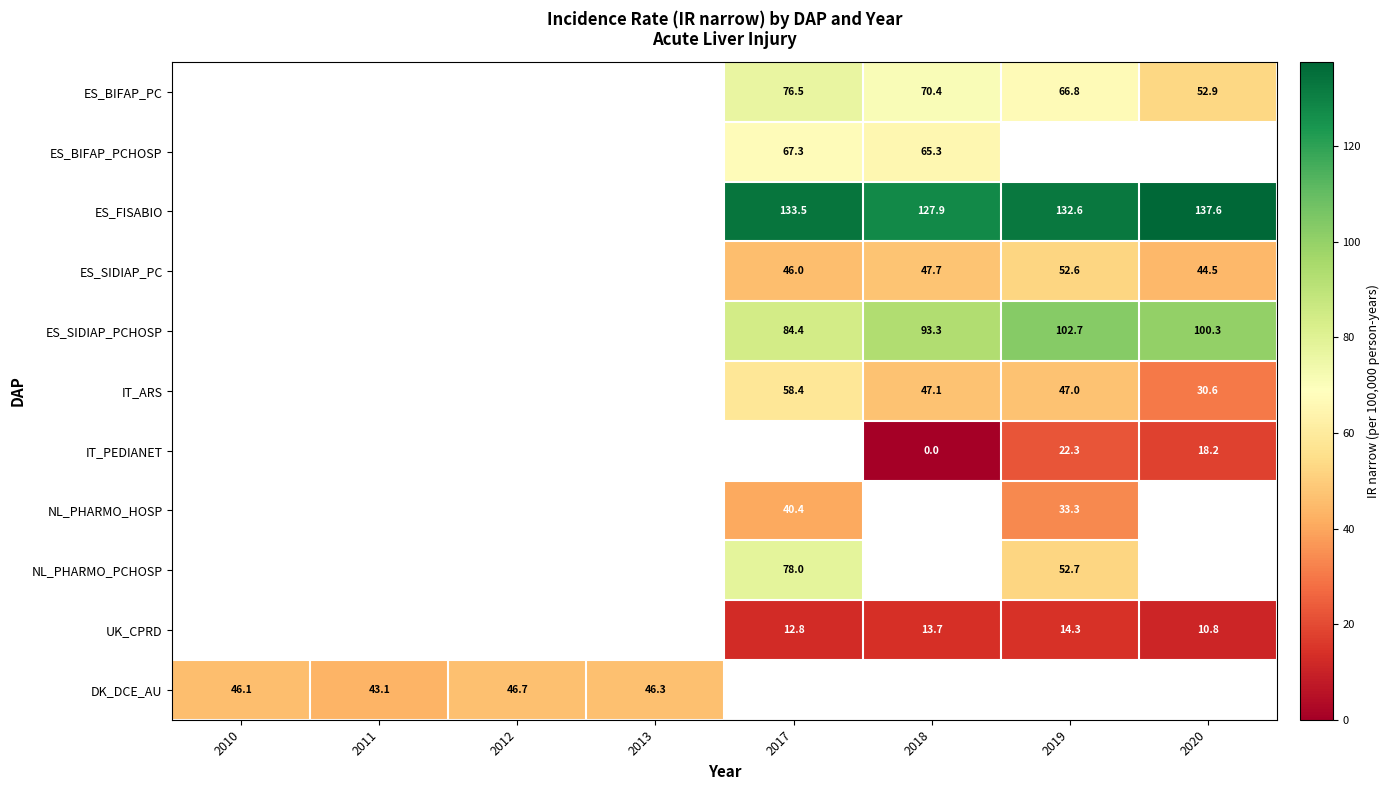

Between 2020 and 2017, which is larger?

2017